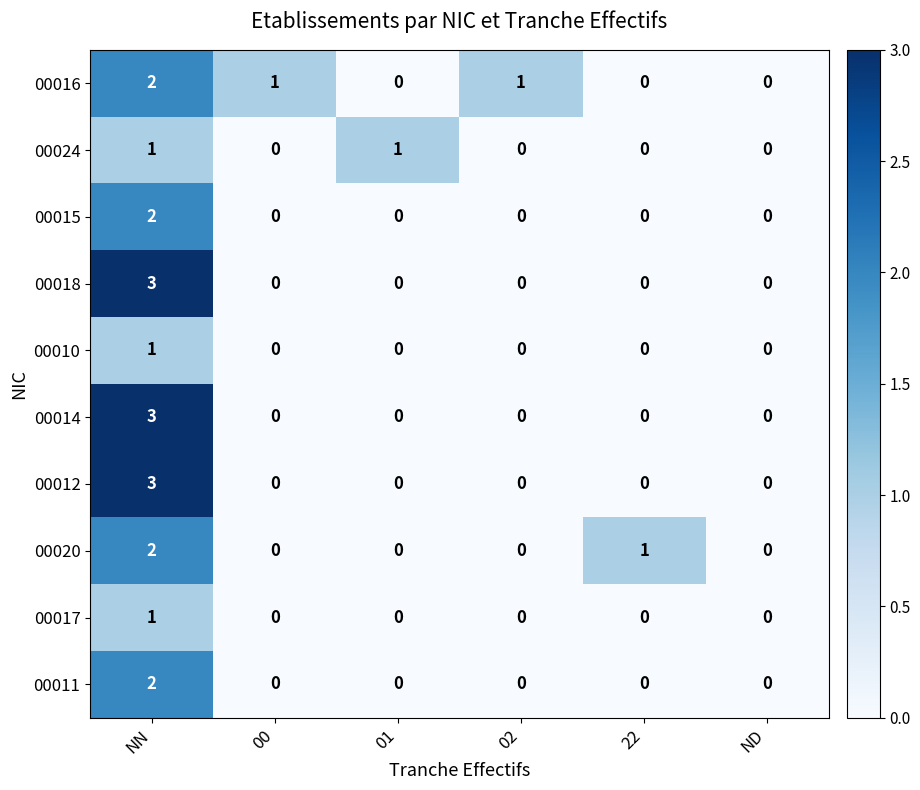

At which category is the sum across all series the highest?

NN